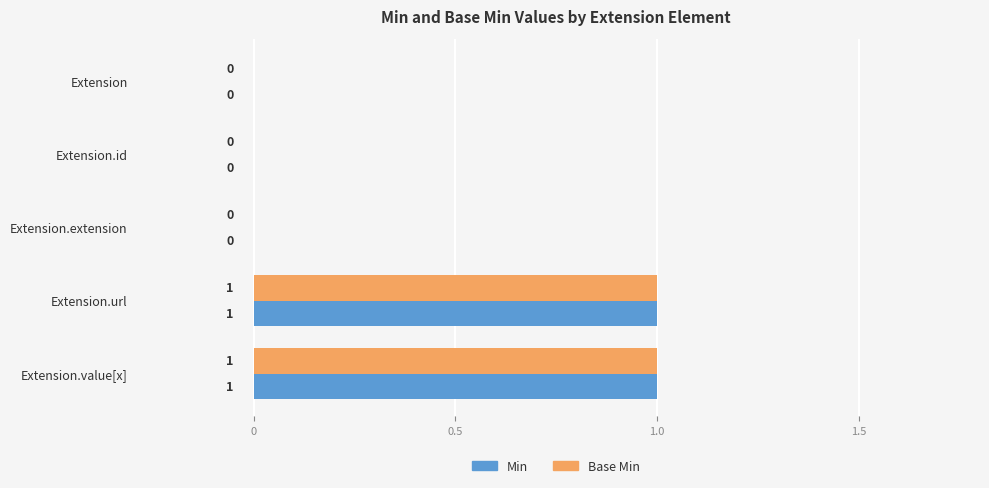

Is the value of Base Min at Extension.url greater than the value of Min at Extension.extension?

Yes